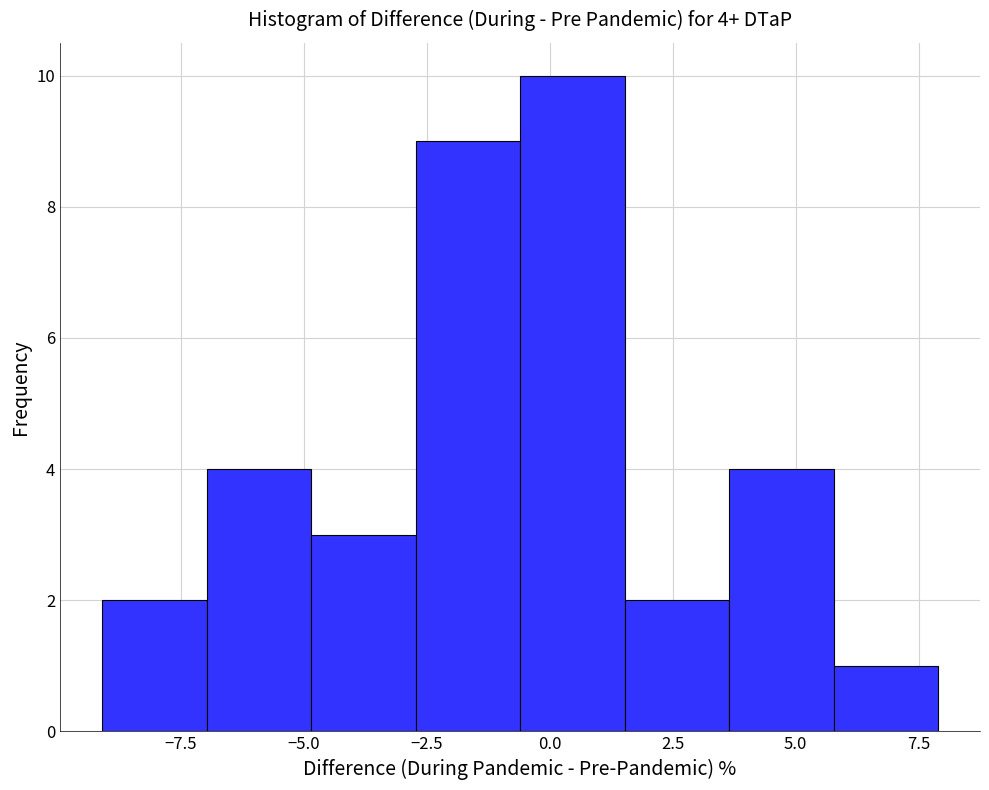

Which range on the x-axis has the tallest bar?

-0.5 to 1.5